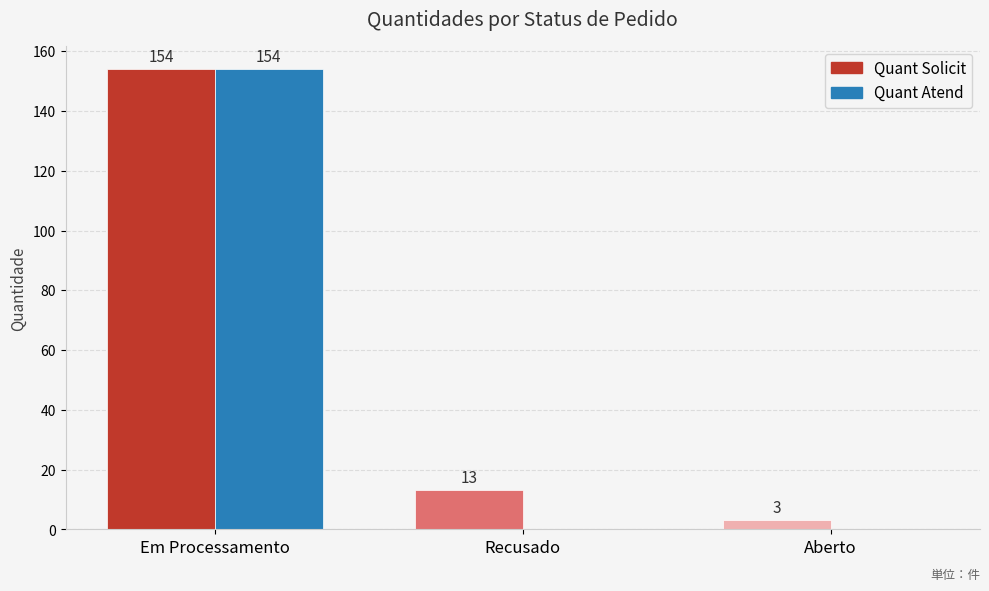

Which series changed the most between Em Processamento and Aberto?

Quant Atend